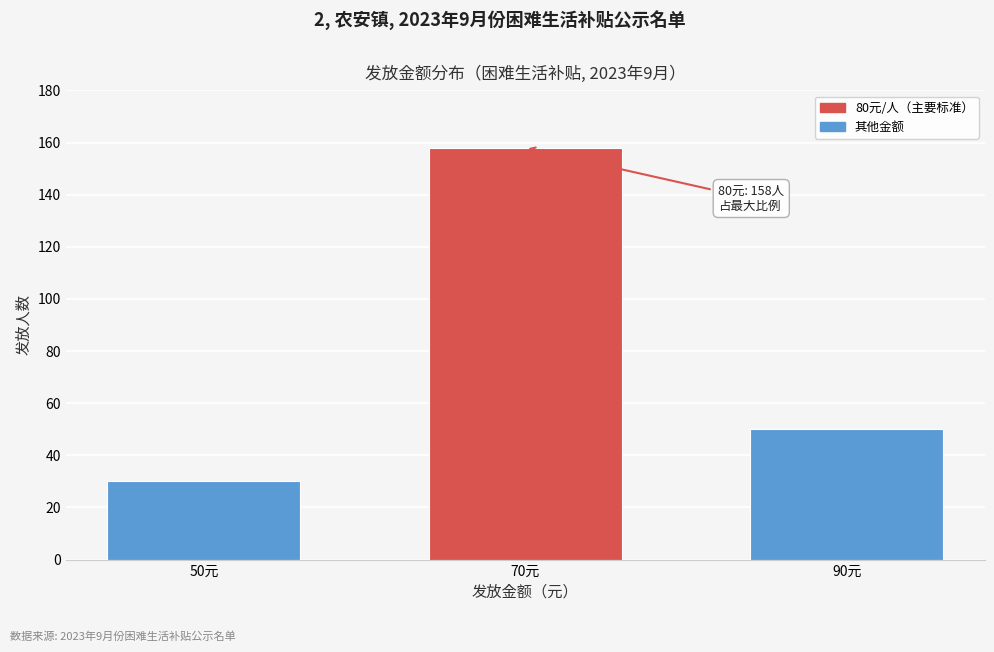

Reading right to left, what are all the values shown in this chart?

90元=50	70元=158	50元=30